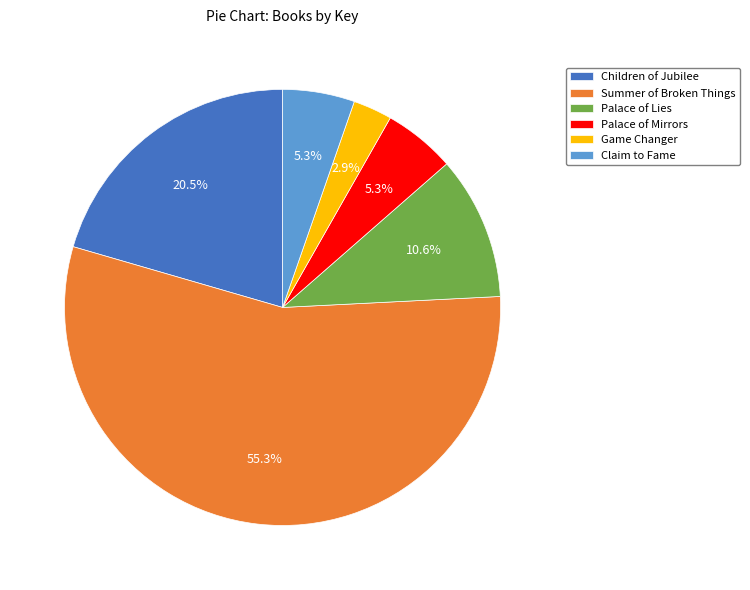

To the nearest percent, what percentage of the pie is Game Changer?

3%